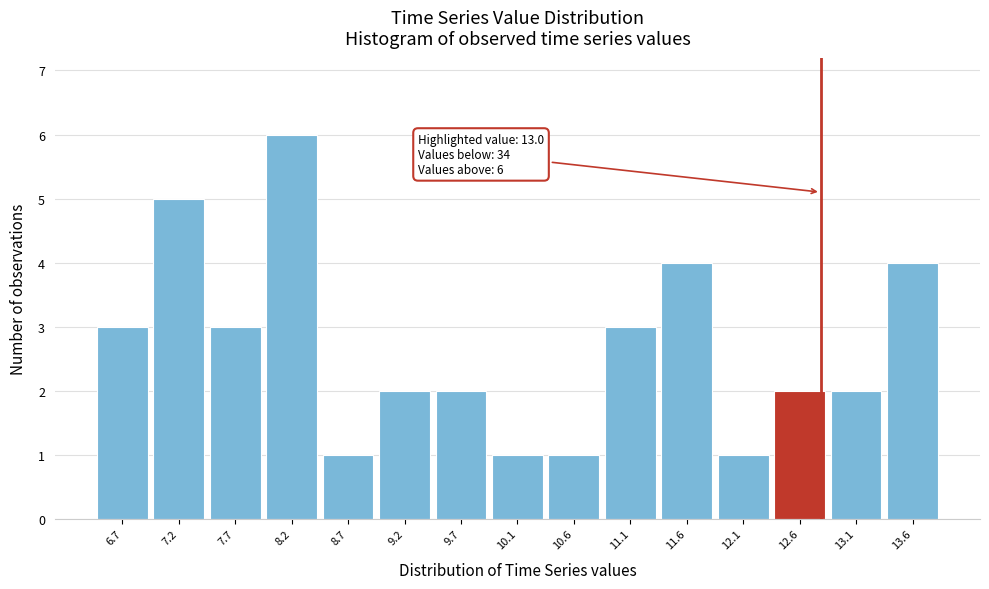

Reading left to right, transcribe all the data shown in this chart.

6.7=3	7.2=5	7.7=3	8.2=6	8.7=1	9.2=2	9.7=2	10.1=1	10.6=1	11.1=3	11.6=4	12.1=1	12.6=2	13.1=2	13.6=4